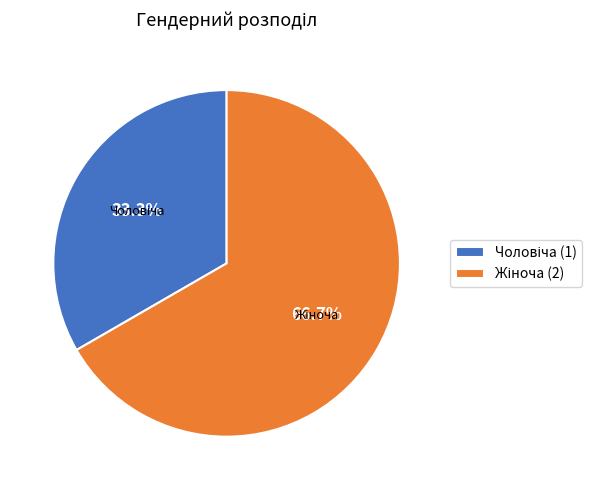

Is there any slice that represents more than half of the pie?

Yes